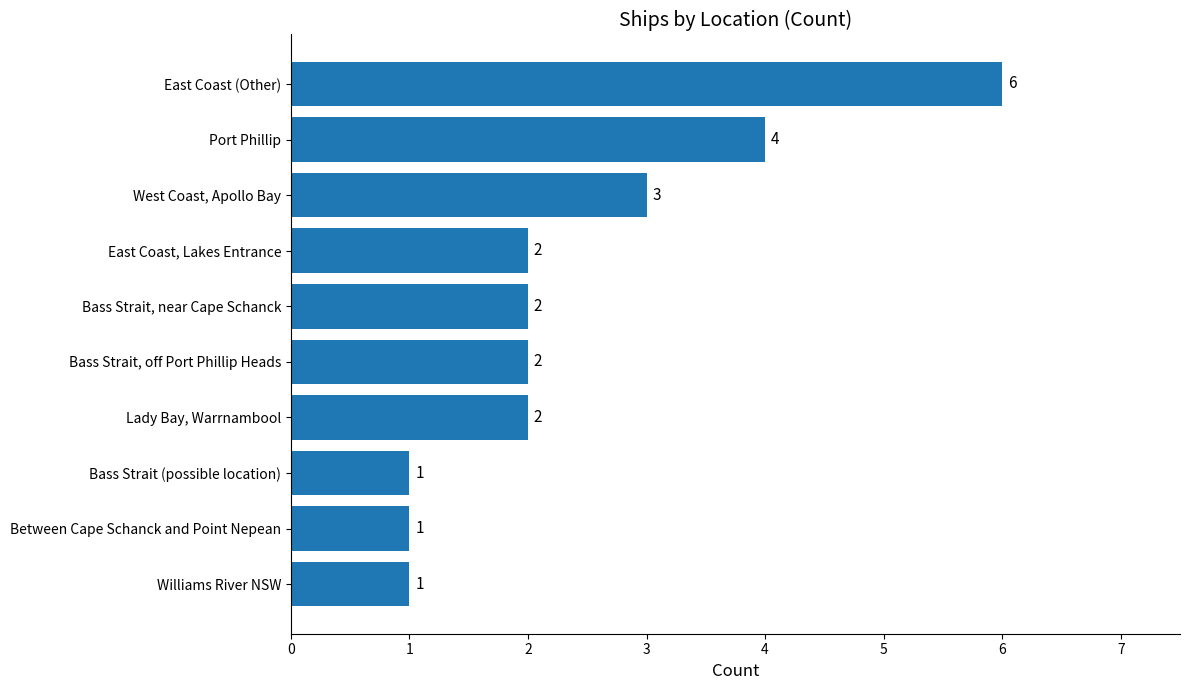

Reading top to bottom, what are all the values shown in this chart?

East Coast (Other)=6	Port Phillip=4	West Coast, Apollo Bay=3	East Coast, Lakes Entrance=2	Bass Strait, near Cape Schanck=2	Bass Strait, off Port Phillip Heads=2	Lady Bay, Warrnambool=2	Bass Strait (possible location)=1	Between Cape Schanck and Point Nepean=1	Williams River NSW=1